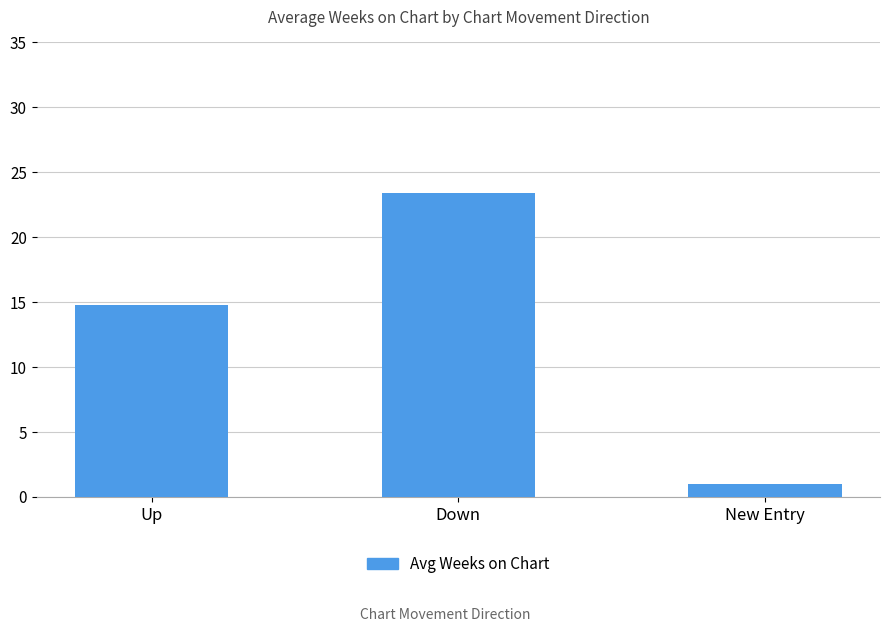

What is the difference between the values at New Entry and Down?

22.4